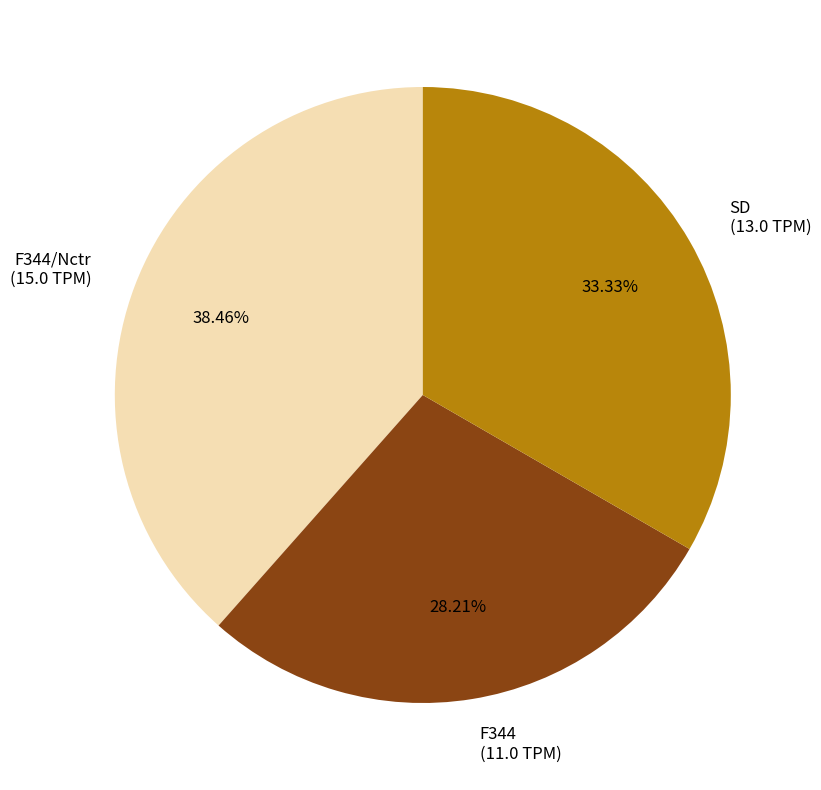

Approximately how many times larger is the value at F344/Nctr (15.0 TPM) compared to SD (13.0 TPM)?

1.2